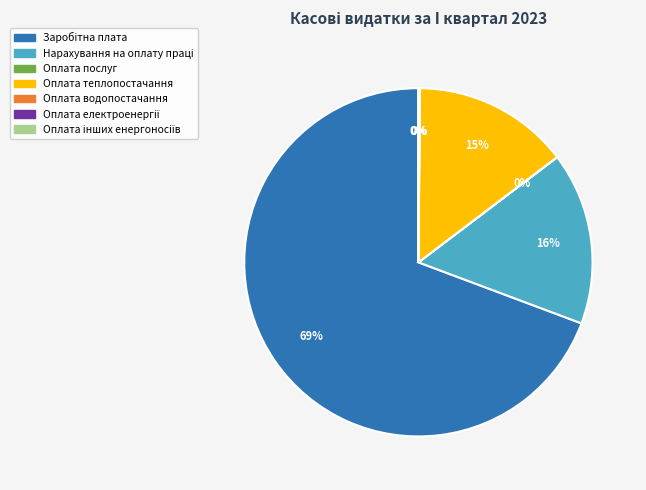

Does any single category account for the majority?

Yes